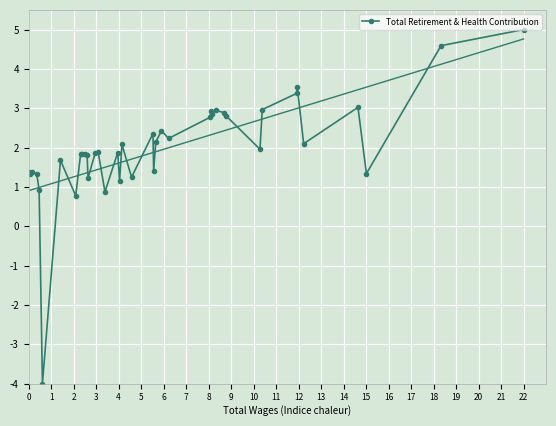

What is the difference between the second highest and minimum values?

8.6